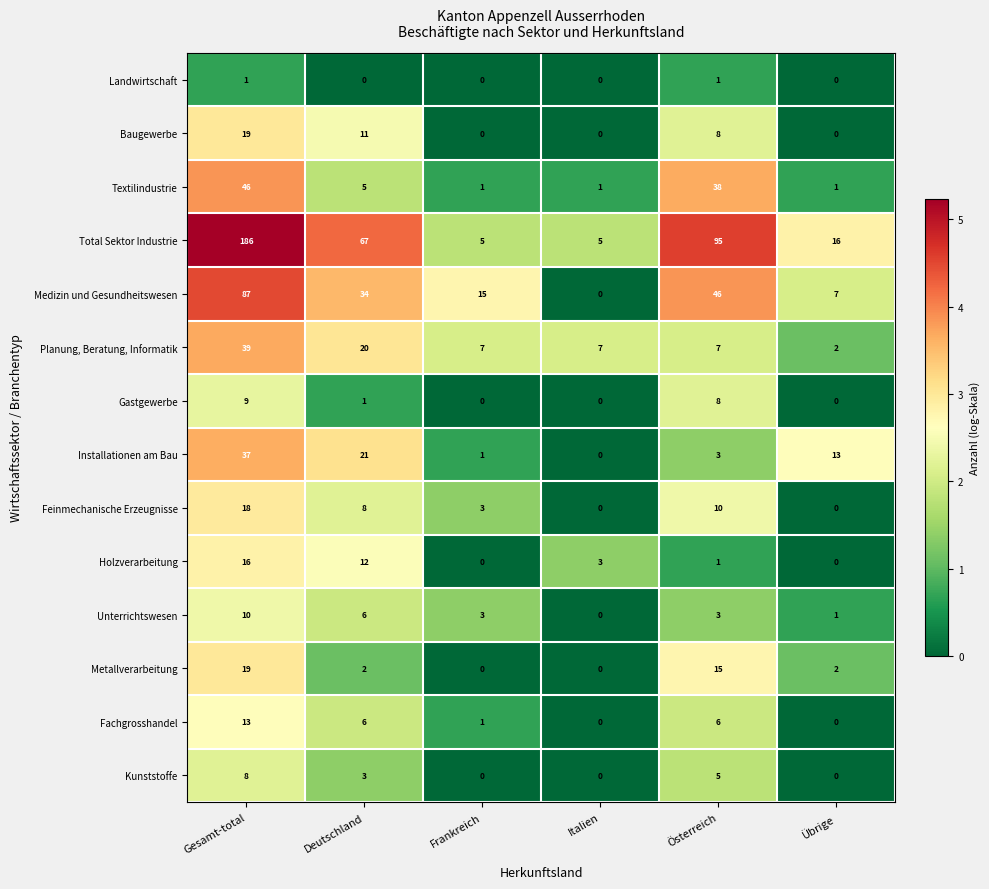

What is the sum of the Metallverarbeitung values at Deutschland and Österreich?

17